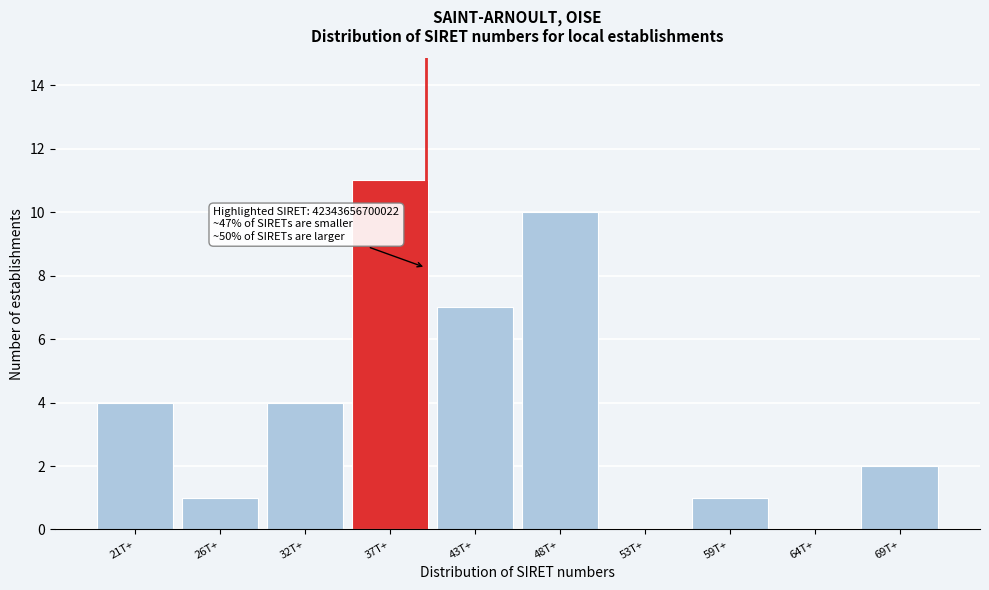

Reading left to right, what are all the values shown in this chart?

21T+=4	26T+=1	32T+=4	37T+=11	43T+=7	48T+=10	53T+=0	59T+=1	64T+=0	69T+=2